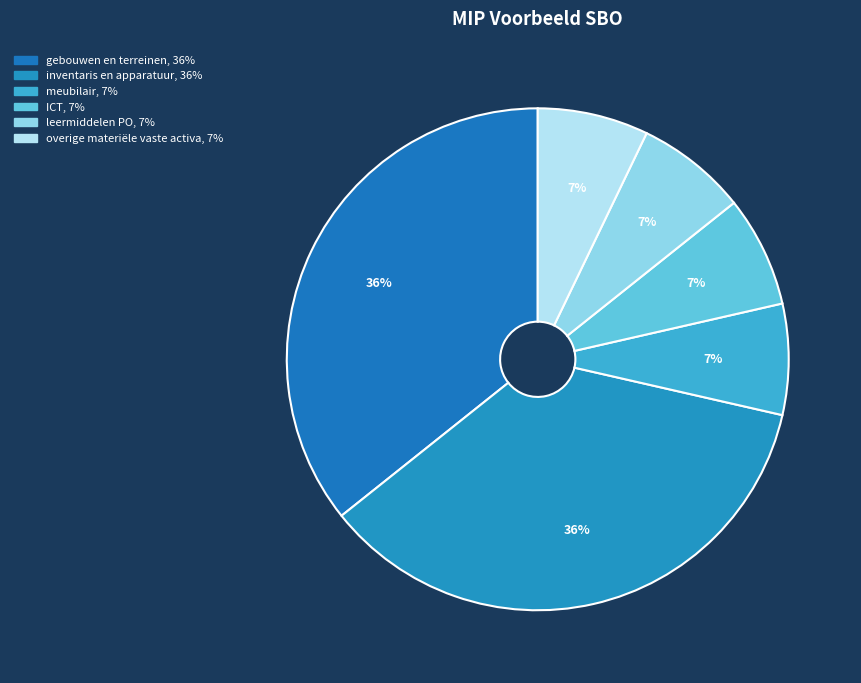

How many segments does this pie chart have?

6